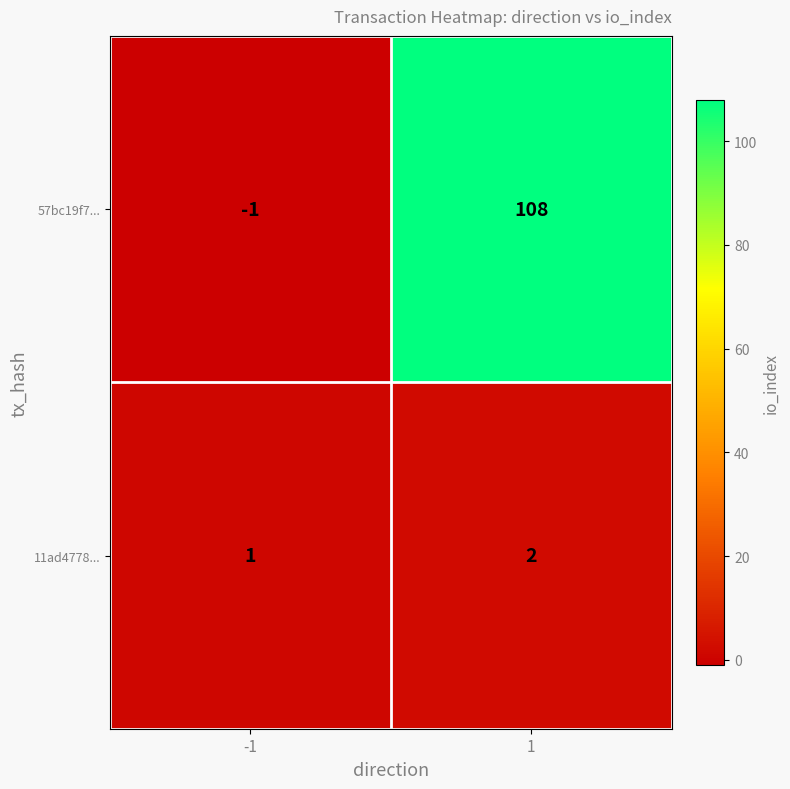

Rank the series by their maximum value, from highest to lowest.

57bc19f7..., 11ad4778...